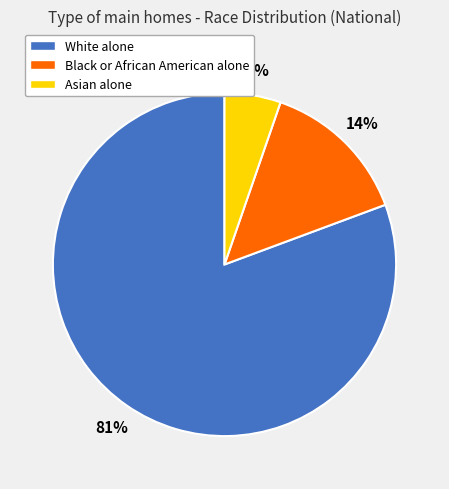

Is the sum of White alone and Black or African American alone greater than half?

Yes